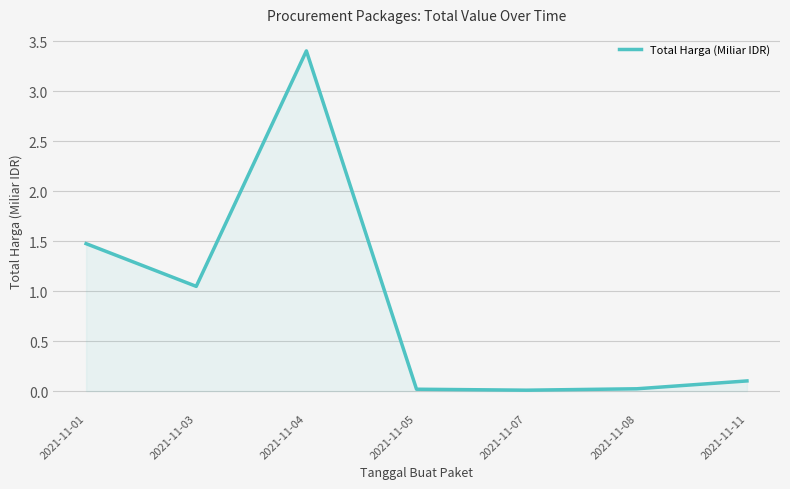

Which label corresponds to the largest value in the chart?

2021-11-04